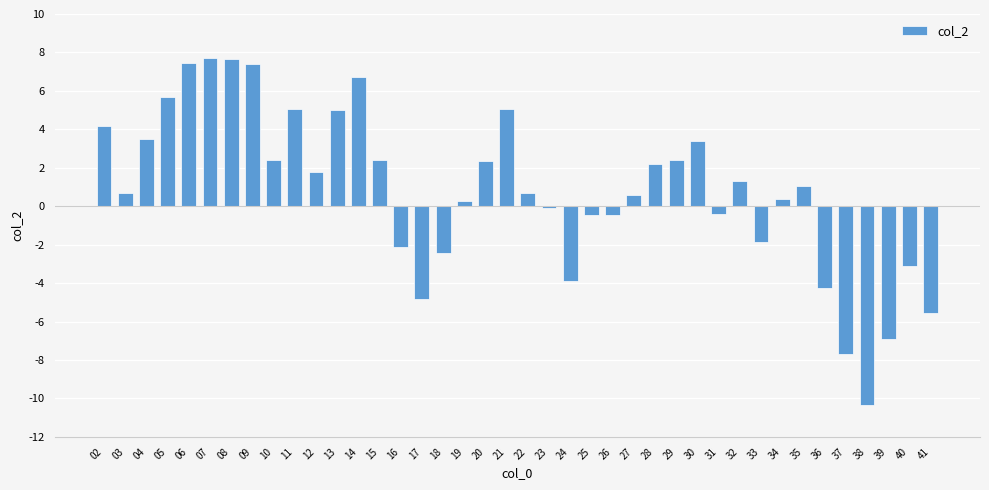

Between 23 and 29, which is larger?

29